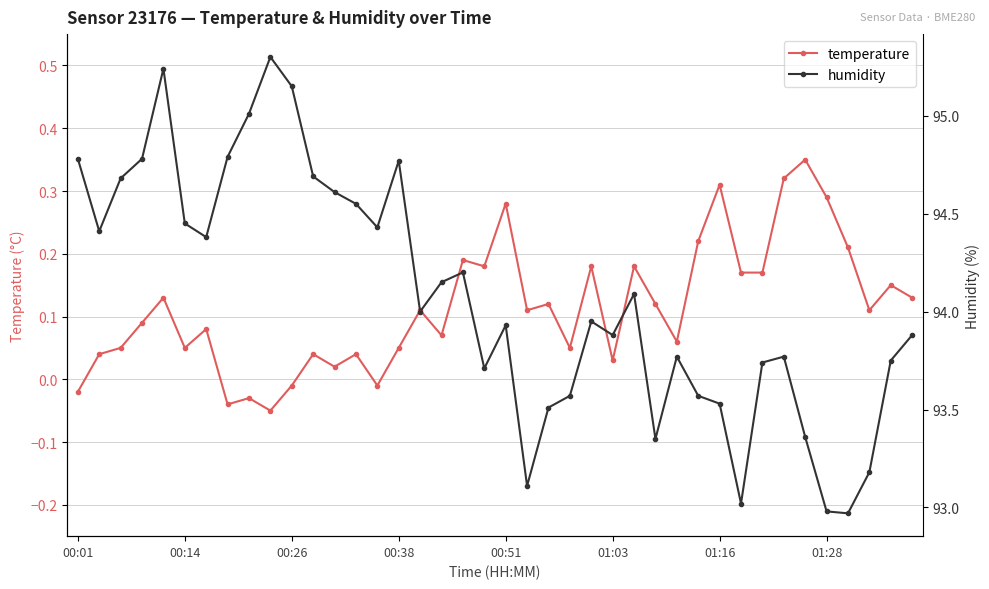

Which category has the highest value across all series?

9